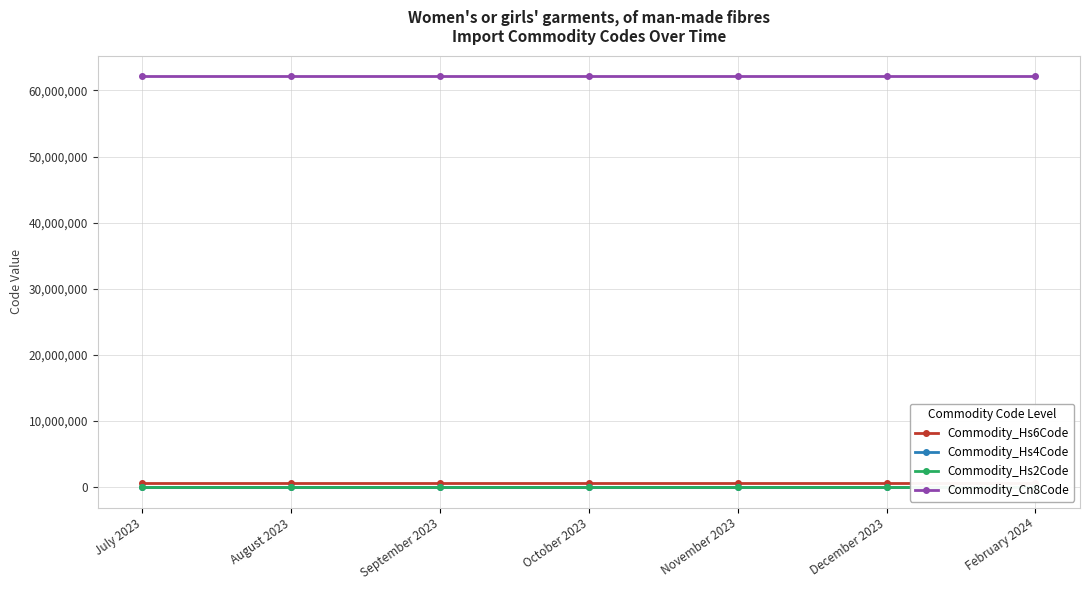

Reading left to right, transcribe all the data shown in this chart.

Commodity_Hs6Code: 621143	621143	621143	621143	621143	621143	621143
Commodity_Hs4Code: 6211	6211	6211	6211	6211	6211	6211
Commodity_Hs2Code: 62	62	62	62	62	62	62
Commodity_Cn8Code: 62114390	62114390	62114390	62114390	62114390	62114390	62114390